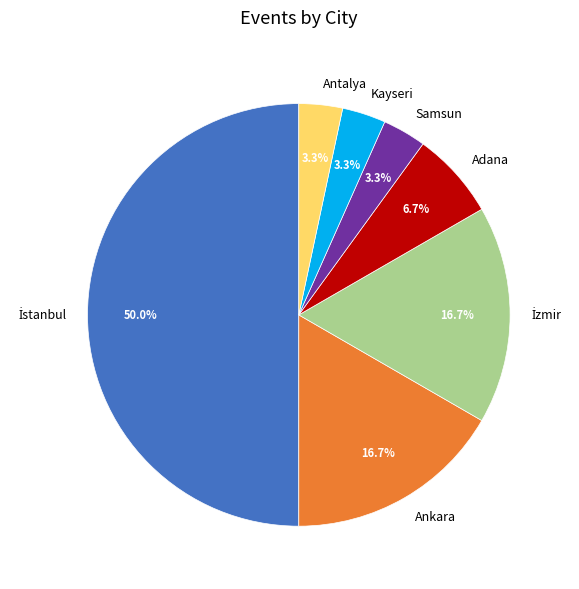

To the nearest percent, what percentage of the pie is Samsun?

3%